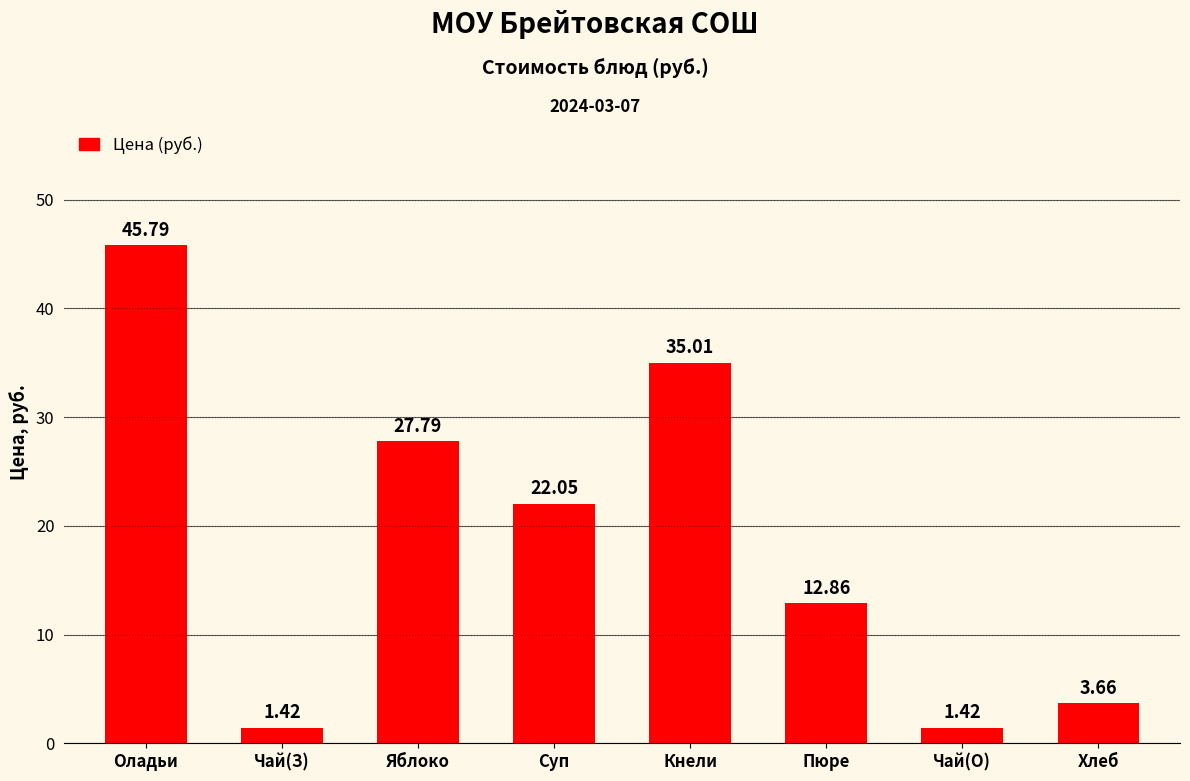

Count the number of data series in this chart.

1